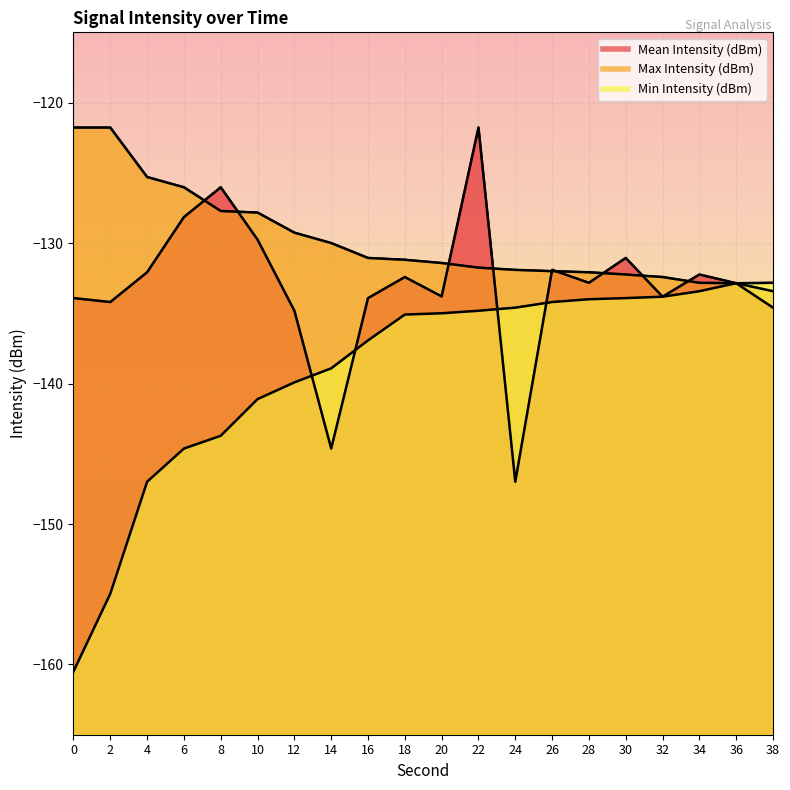

Reading left to right, extract all data points from this chart.

Mean Intensity (dBm): -133.9	-134.2	-132.1	-128.2	-126.0	-129.8	-134.8	-144.6	-133.9	-132.4	-133.8	-121.8	-147.0	-131.9	-132.8	-131.1	-133.8	-132.2	-132.9	-134.6
Max Intensity (dBm): -121.8	-121.8	-125.3	-126.0	-127.7	-127.8	-129.3	-130.0	-131.1	-131.2	-131.4	-131.8	-131.9	-132.0	-132.1	-132.2	-132.4	-132.8	-132.9	-133.4
Min Intensity (dBm): -160.5	-155.0	-147.0	-144.6	-143.7	-141.1	-139.9	-138.9	-136.9	-135.1	-135.0	-134.8	-134.6	-134.2	-134.0	-133.9	-133.8	-133.4	-132.9	-132.8